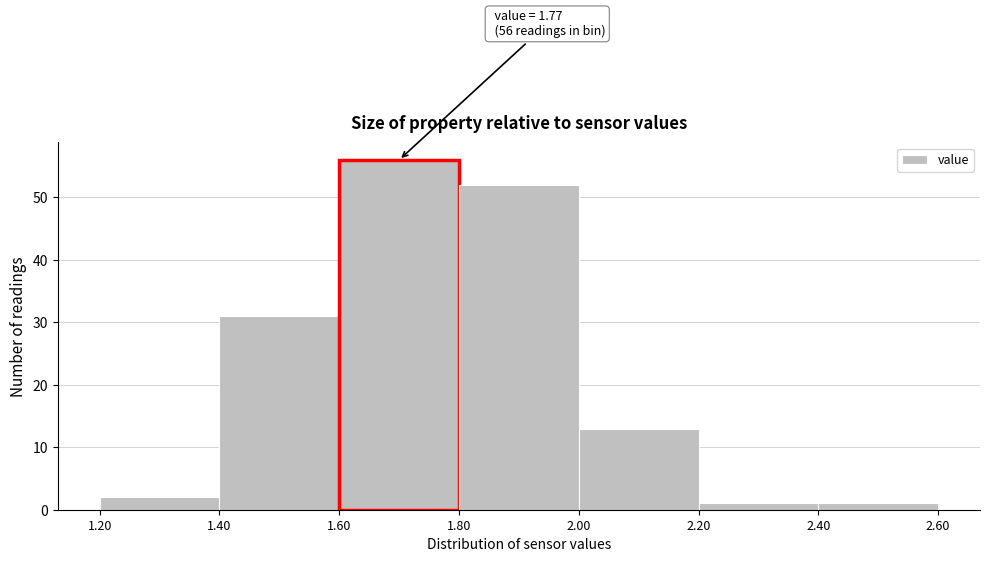

Which range on the x-axis has the tallest bar?

1.60 to 1.80